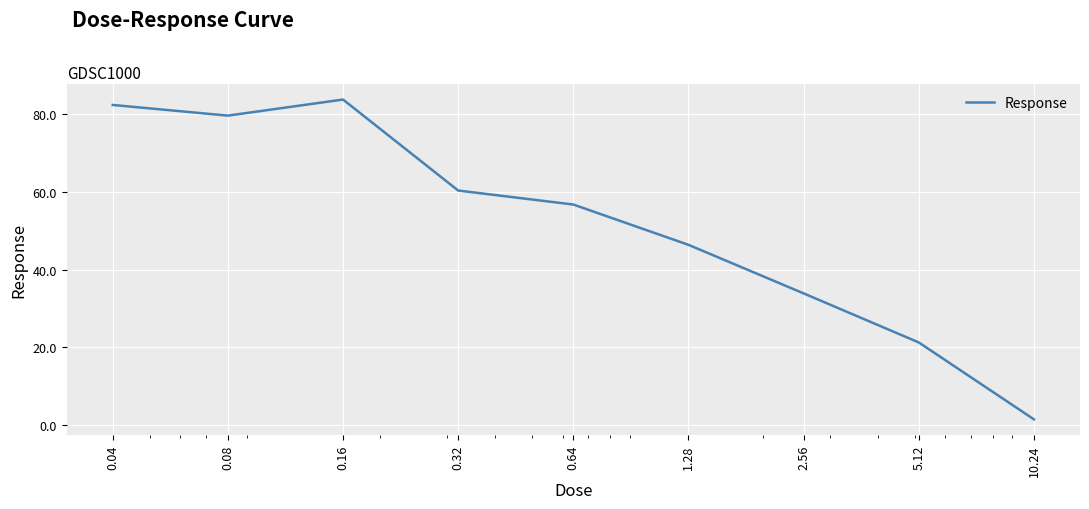

What is the maximum value shown in the chart?

83.7